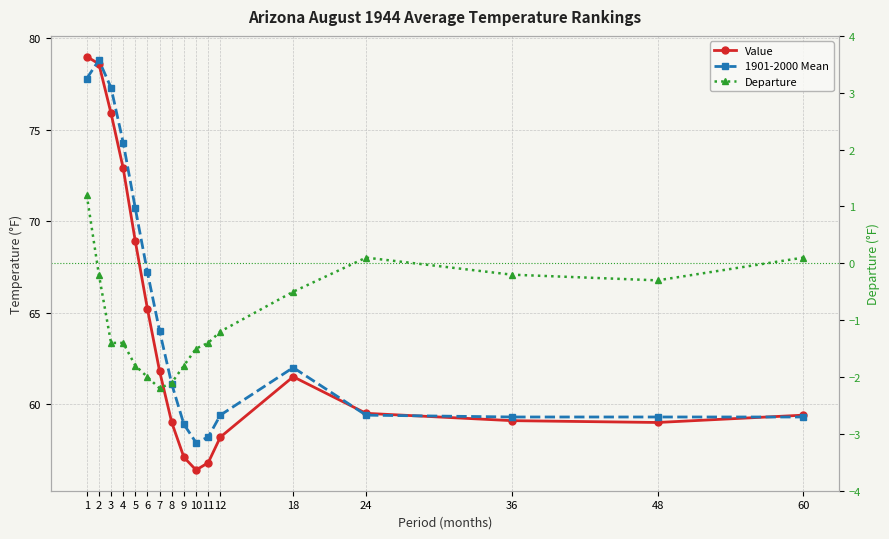

True or false: 1901-2000 Mean and Departure intersect in this chart.

False